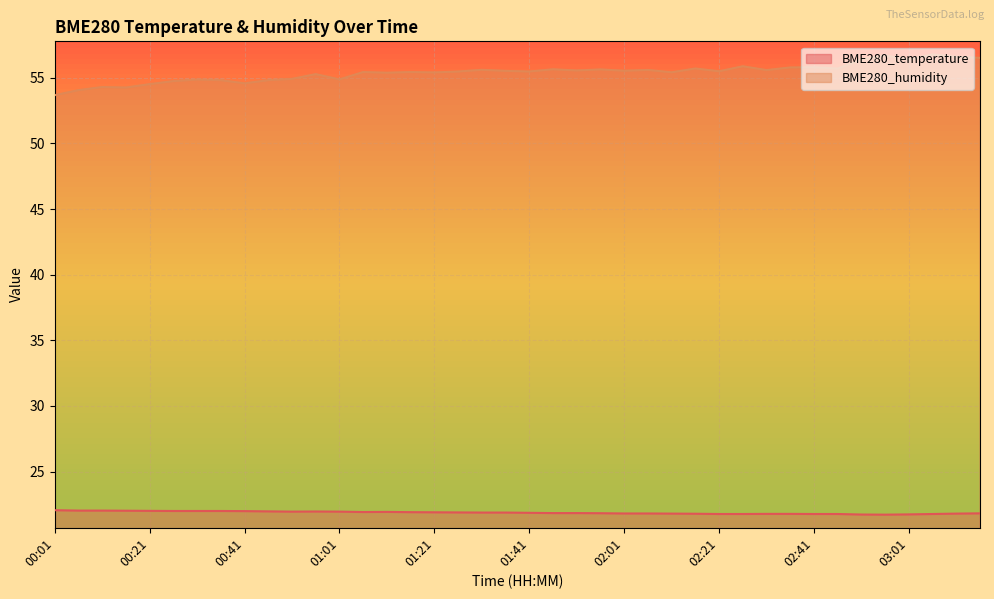

True or false: BME280_temperature has more than 2 points higher than both neighbors.

False